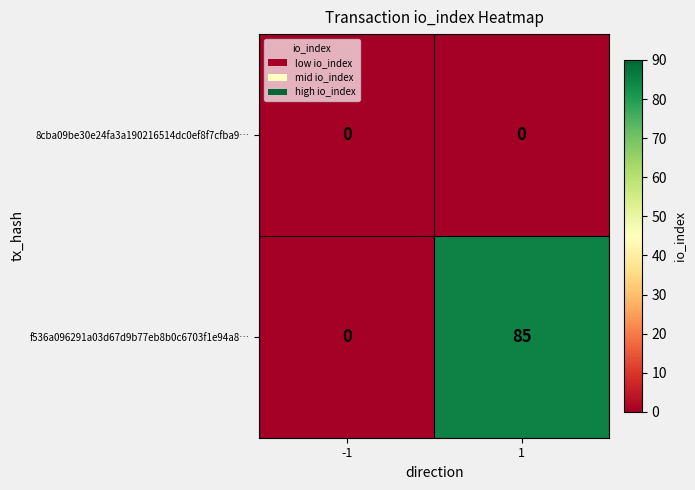

At which category is the sum across all series the highest?

1